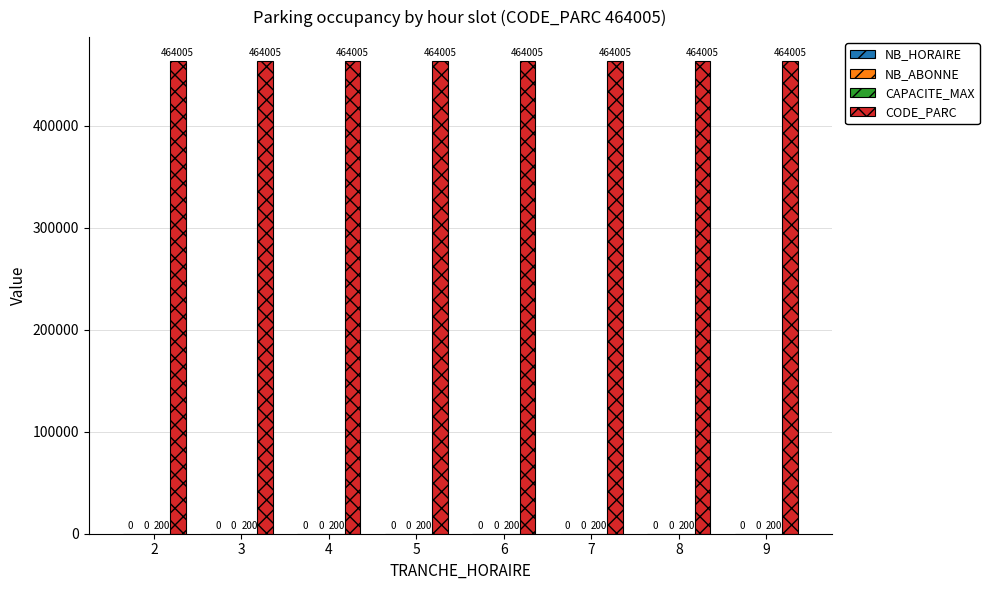

What is the total value across all series at 3?

464205